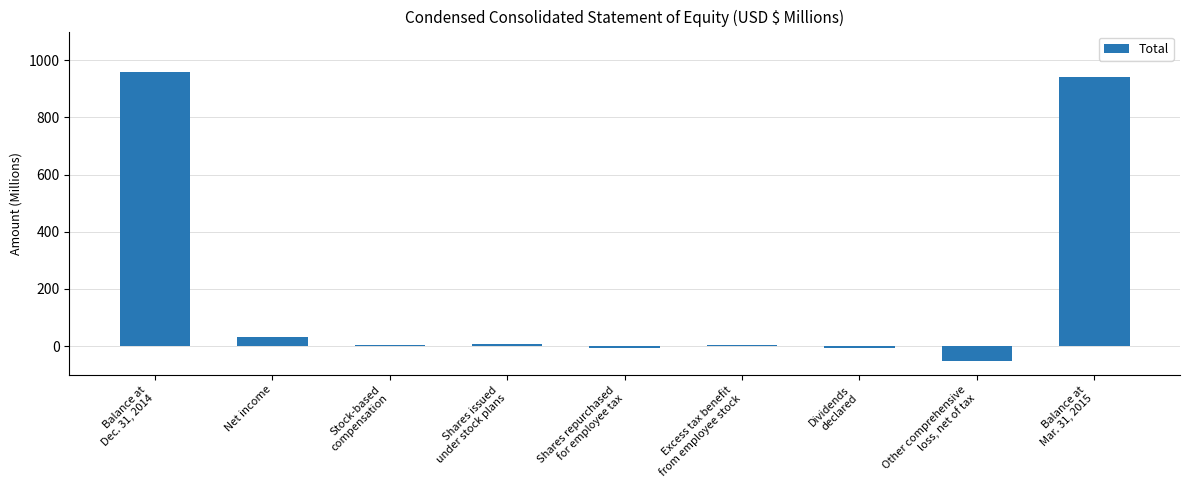

What is the sum of all values?

1882.2